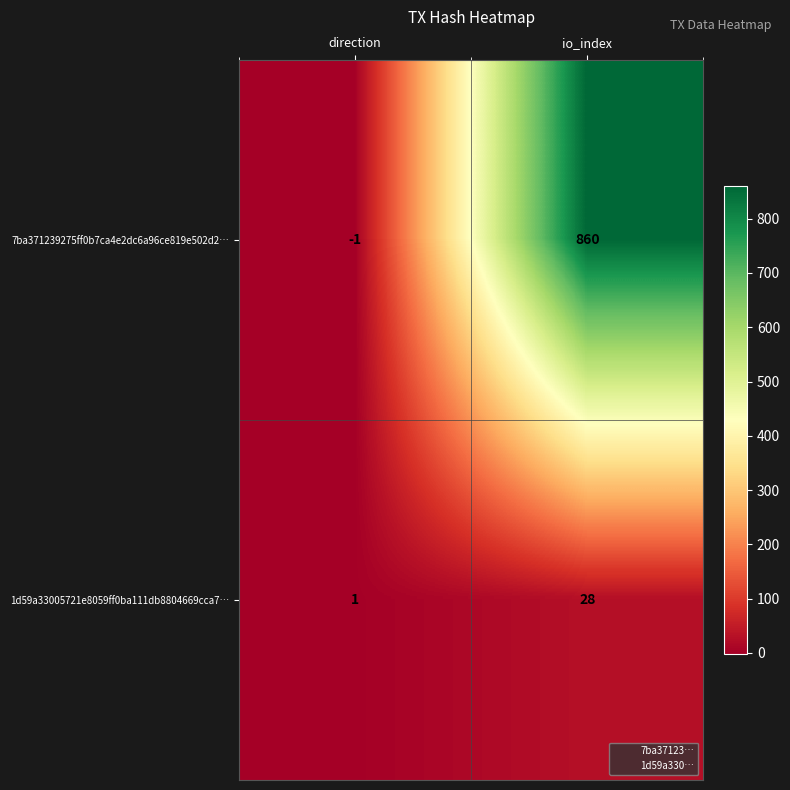

Rank the series at direction from lowest to highest value.

7ba371239275ff0b7ca4e2dc6a96ce819e502d2…, 1d59a33005721e8059ff0ba111db8804669cca7…